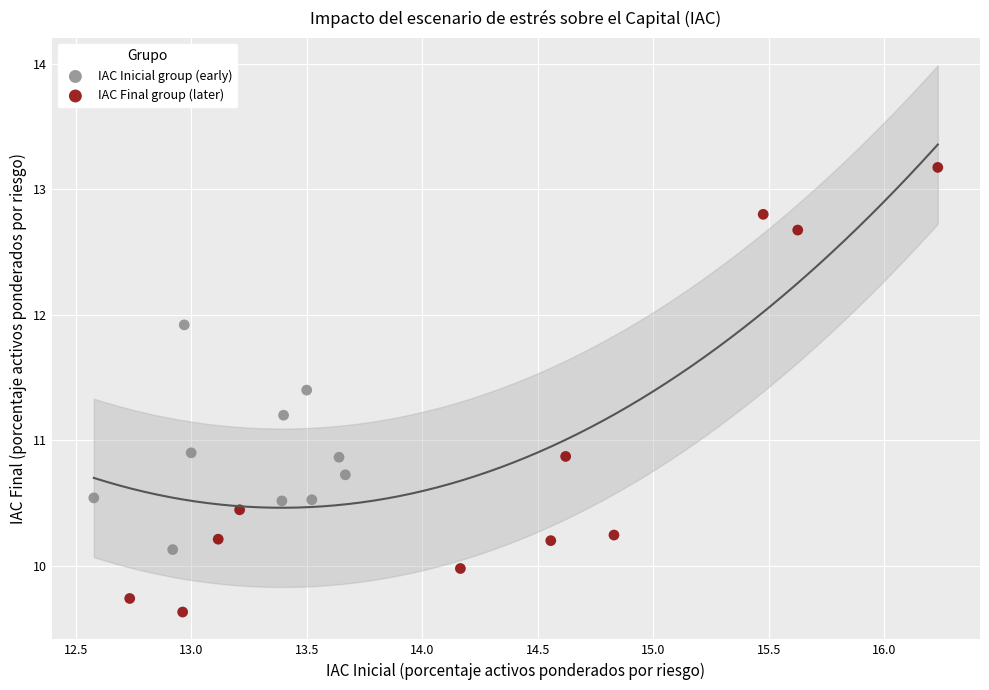

Which series has the widest spread of Y values?

IAC Final group (later)